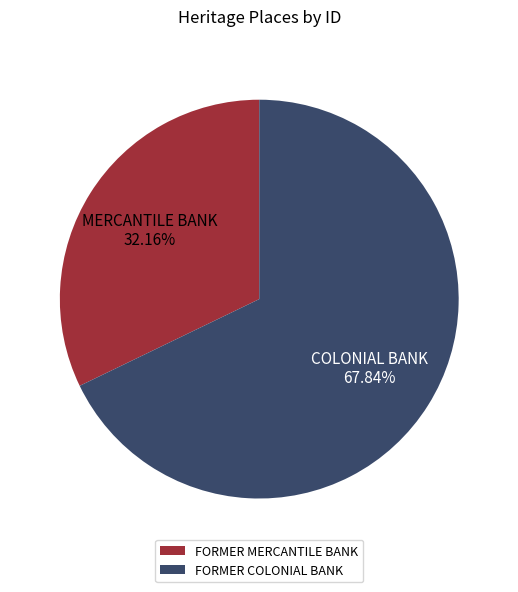

Which category accounts for the majority?

FORMER COLONIAL BANK